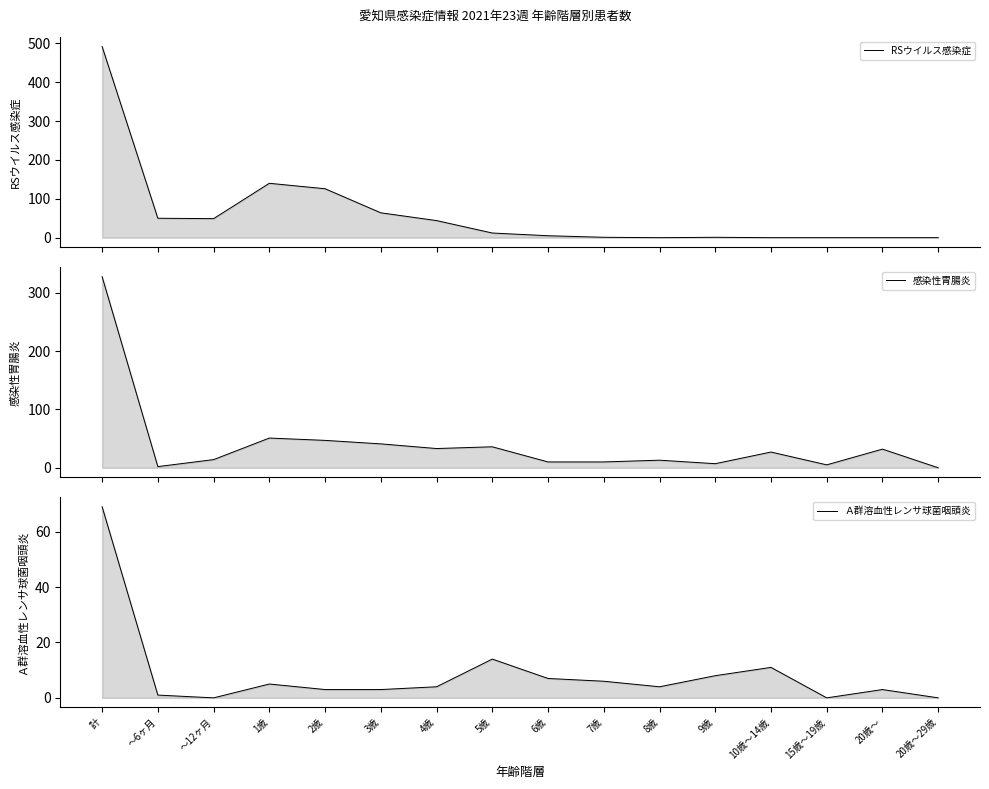

In RSウイルス感染症, how many points are lower than both neighbors (excluding endpoints)?

2